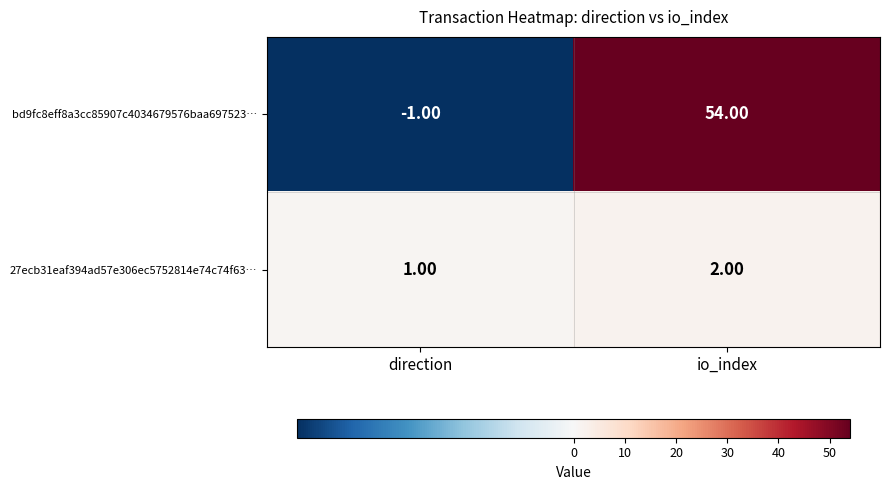

At which label does bd9fc8eff8a3cc85907c4034679576baa697523… reach its minimum?

direction